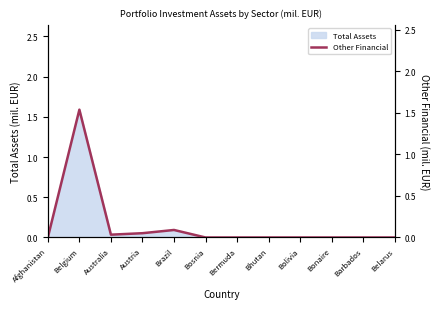

What is the label of the 5th point from the right?

Bhutan